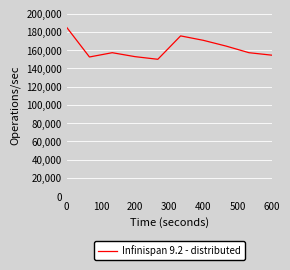

What is the smallest value displayed?

150000.0